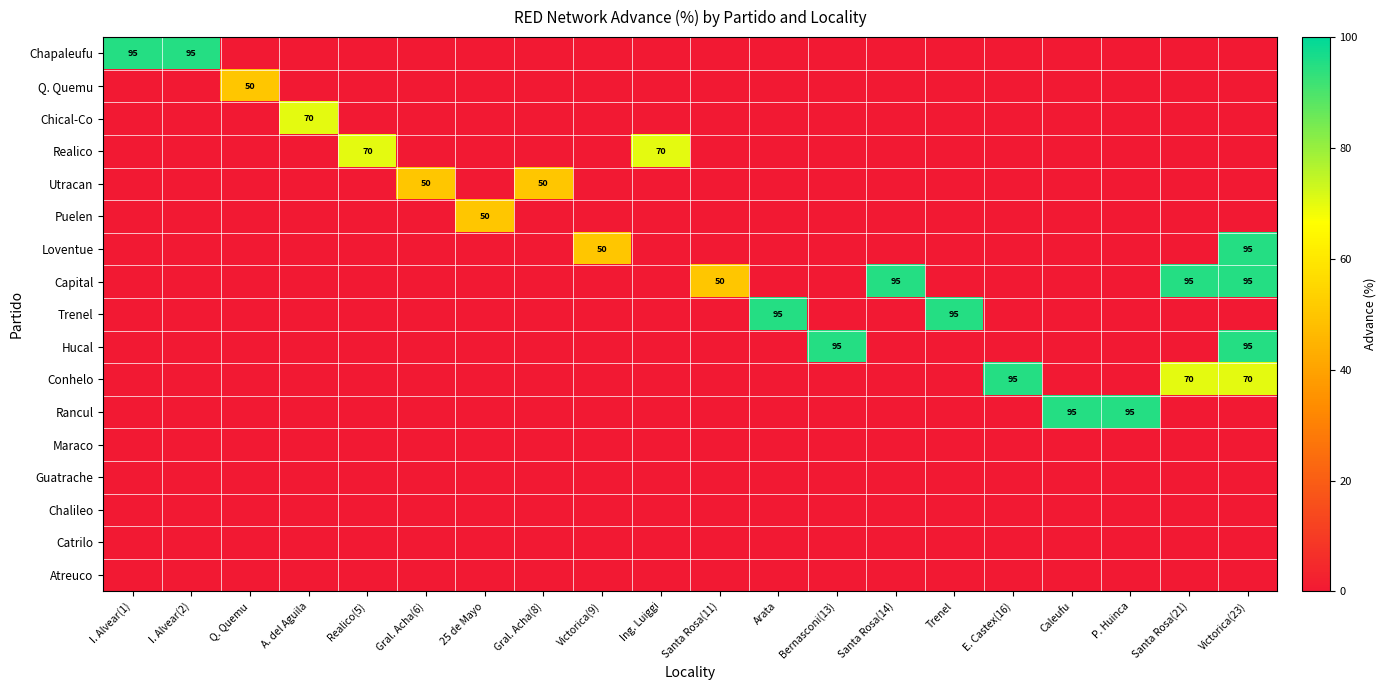

Between Q. Quemu and Realico(5), which series saw the biggest shift?

Realico